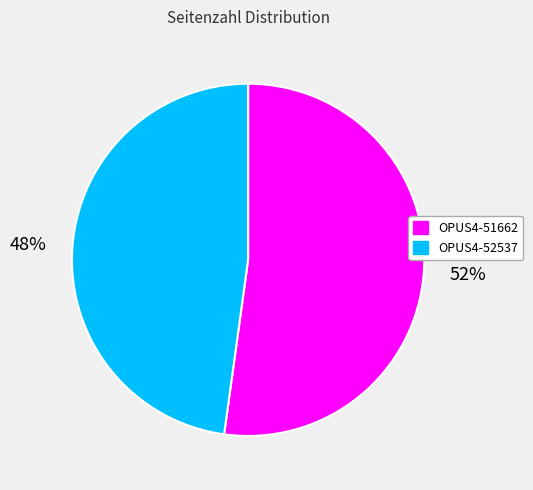

How many segments does this pie chart have?

2